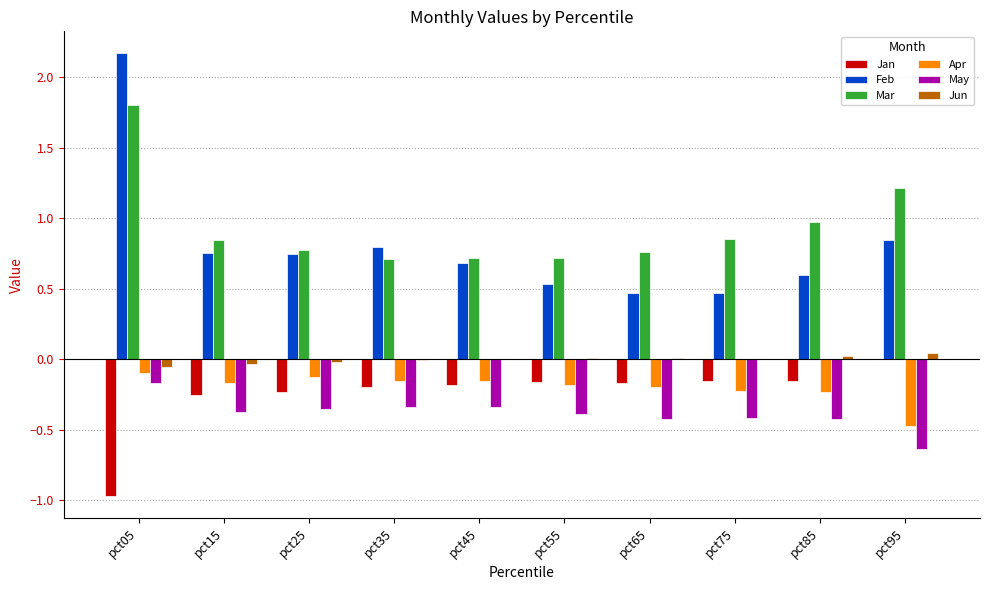

Is it true that May equals -0.4 at pct75?

True